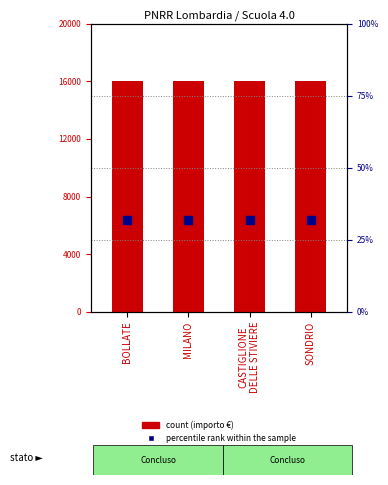

Which series has the largest Y range (max minus min)?

count